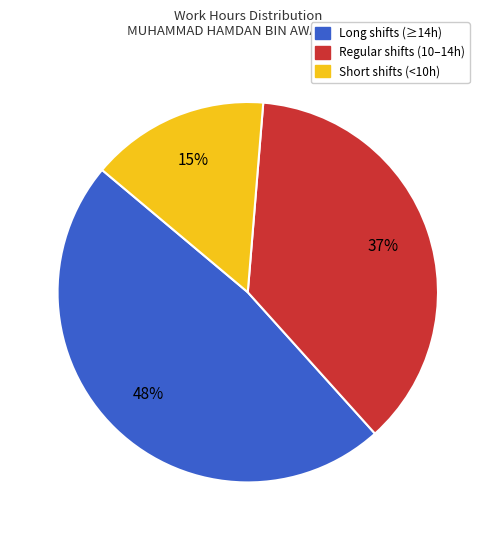

Approximately how many times larger is the value at Short shifts (<10h) compared to Regular shifts (10–14h)?

0.4